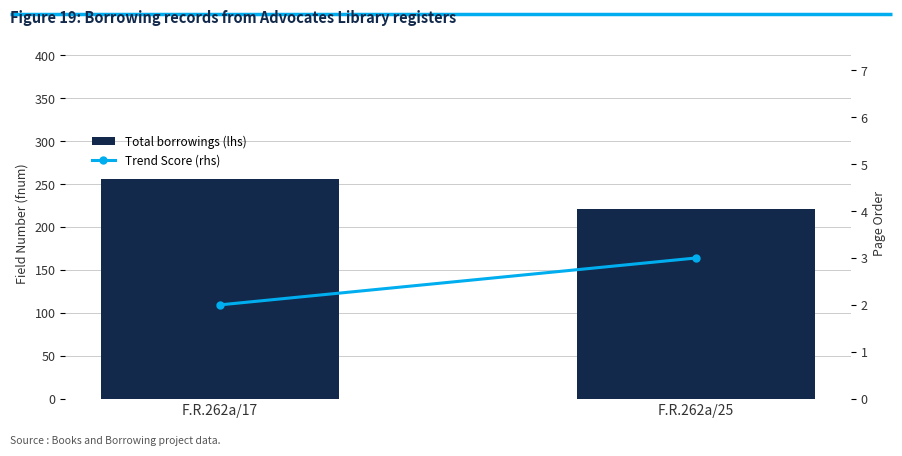

At which label does Total borrowings (lhs) reach its peak?

F.R.262a/17